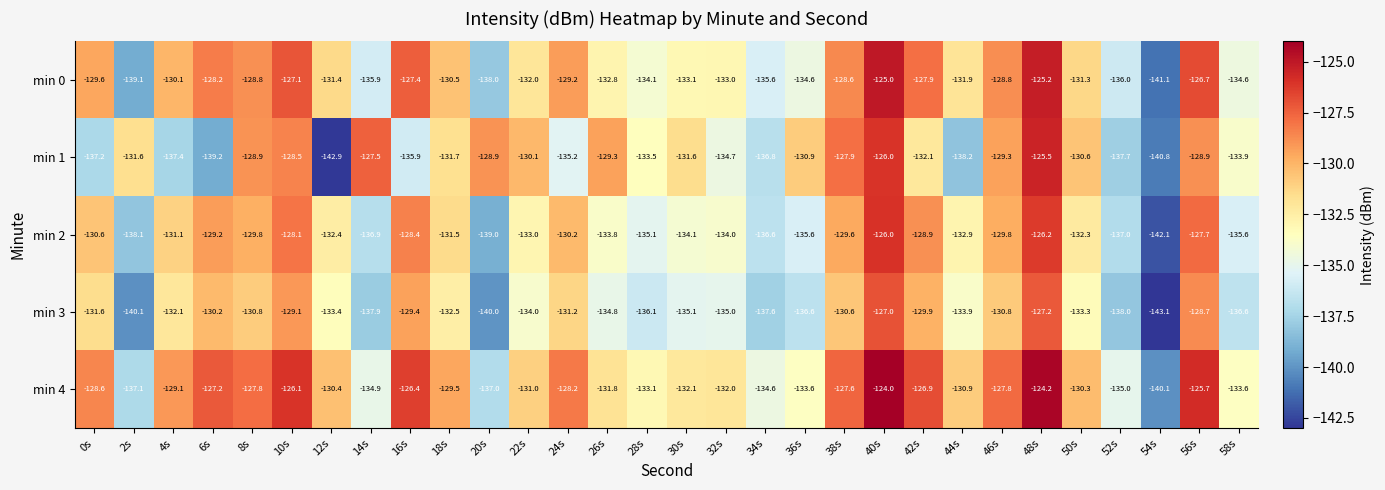

What is the spread (max minus min) of values at 4s?

8.3